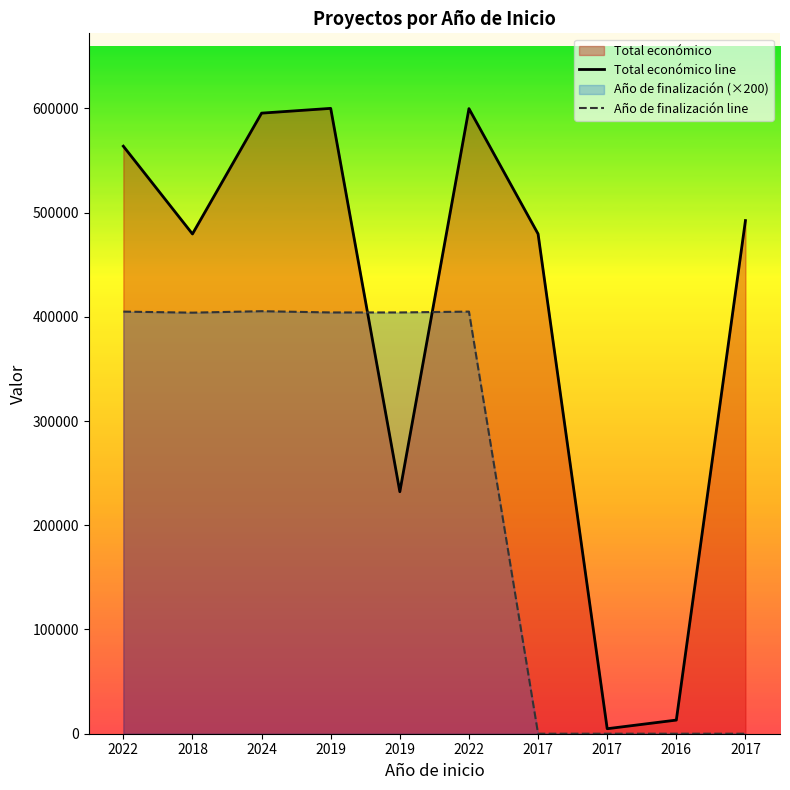

In Total económico line, how many points are higher than both neighbors (excluding endpoints)?

2